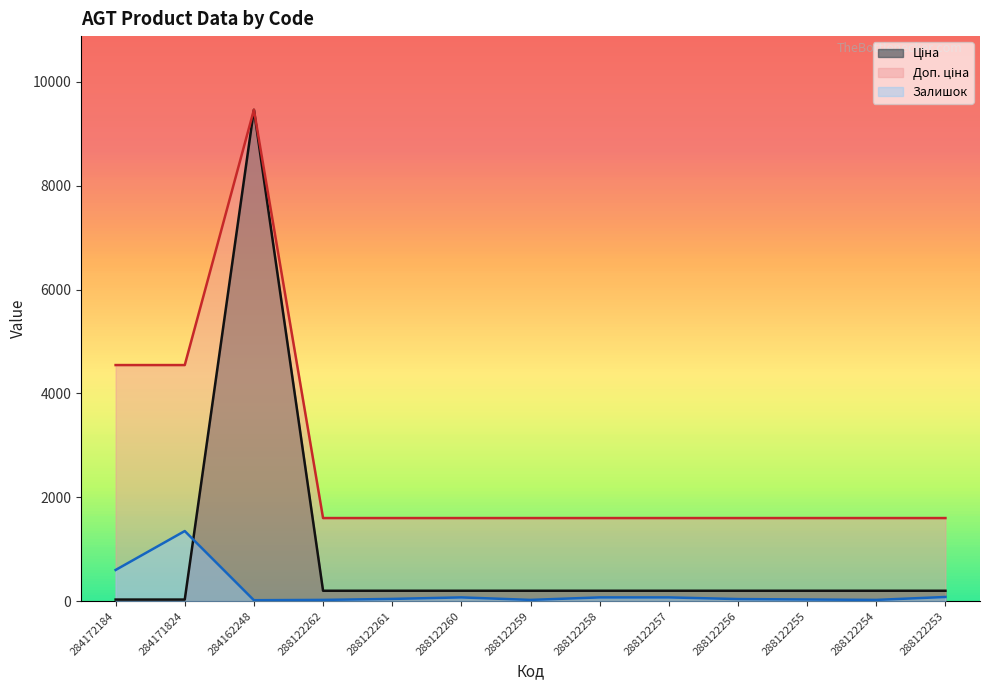

What is the value of the Доп. ціна point at the 10th from the left?

1600.0